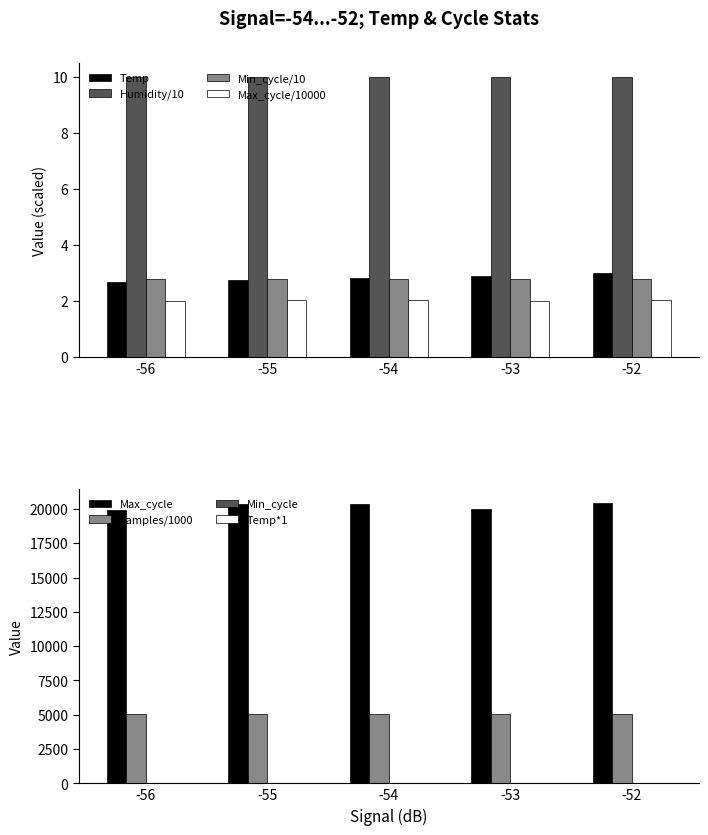

Is the value of Temp at -54 greater than the value of Samples at -56?

No